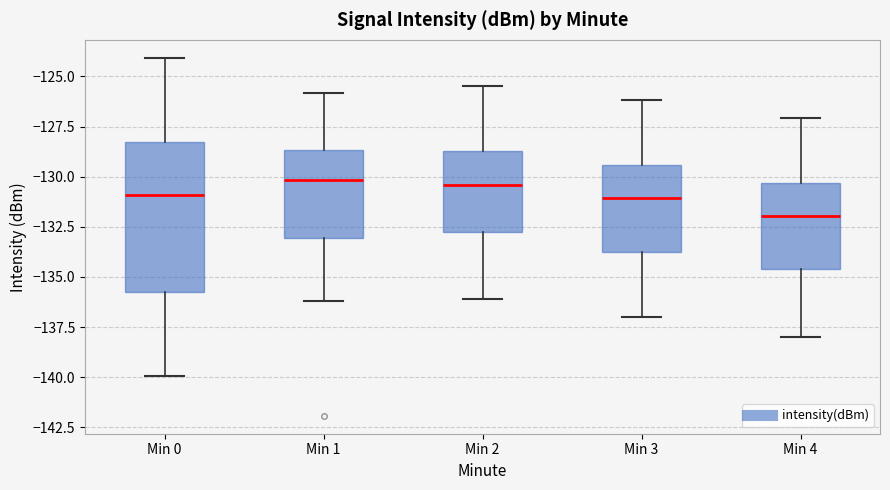

Reading left to right, transcribe this box plot: for each box, give where its median line is, the range the box spans, and where its two whiskers end, as read against the y-axis. The values are not printed on the chart, so give them approximately, as read against the axis.

Min 0: median -131.0, box -136.0 to -128.5, whiskers -140.0 to -124.0
Min 1: median -130.0, box -133.0 to -128.5, whiskers -136.0 to -126.0
Min 2: median -130.5, box -132.5 to -128.5, whiskers -136.0 to -125.5
Min 3: median -131.0, box -133.5 to -129.5, whiskers -137.0 to -126.0
Min 4: median -132.0, box -134.5 to -130.5, whiskers -138.0 to -127.0